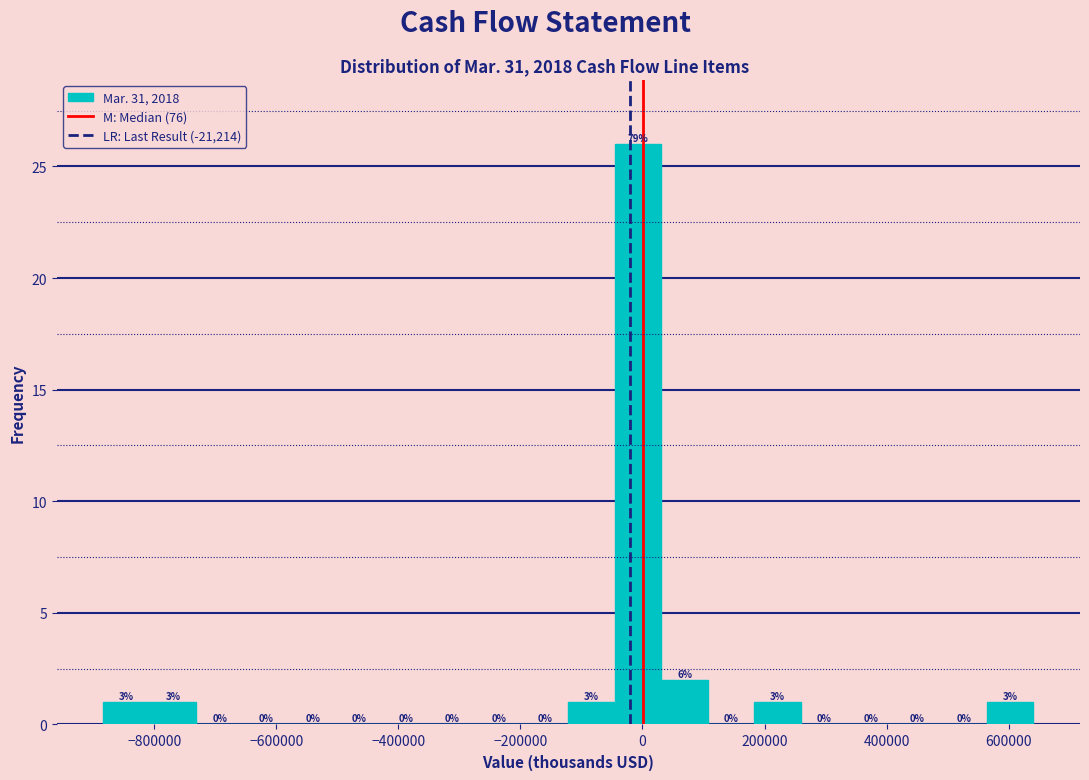

Read against the x-axis, roughly where is the centre of the tallest bar?

0